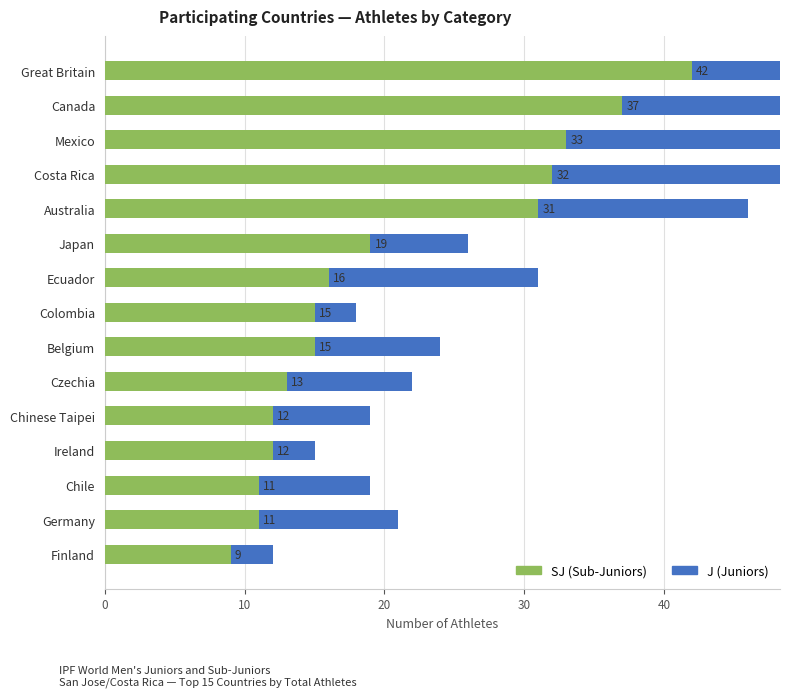

What is the difference between the maximum and second lowest values in the SJ series?

31